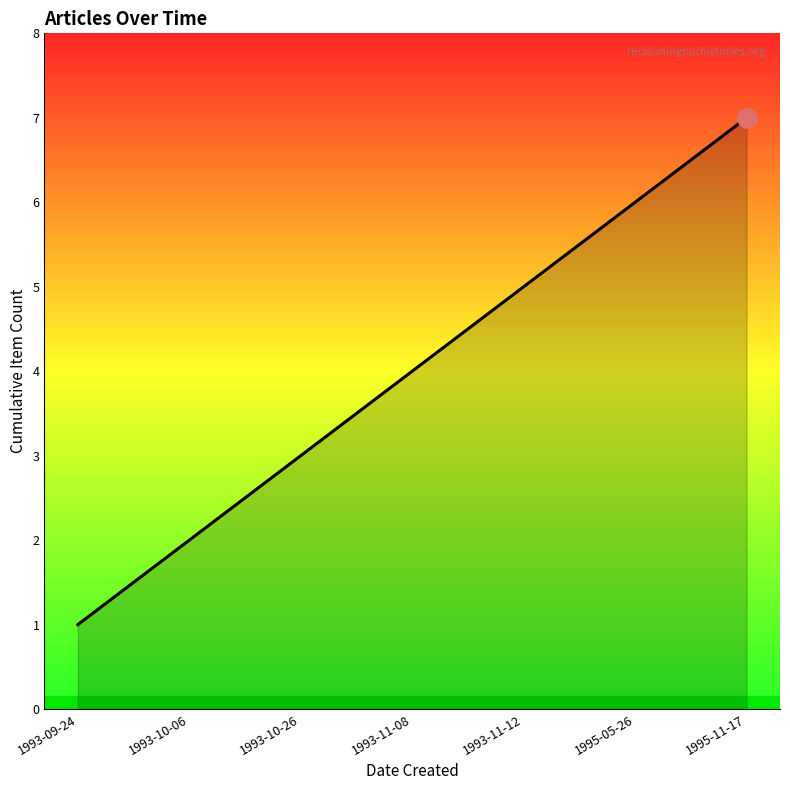

Reading left to right, what are all the values shown in this chart?

1	2	3	4	5	6	7